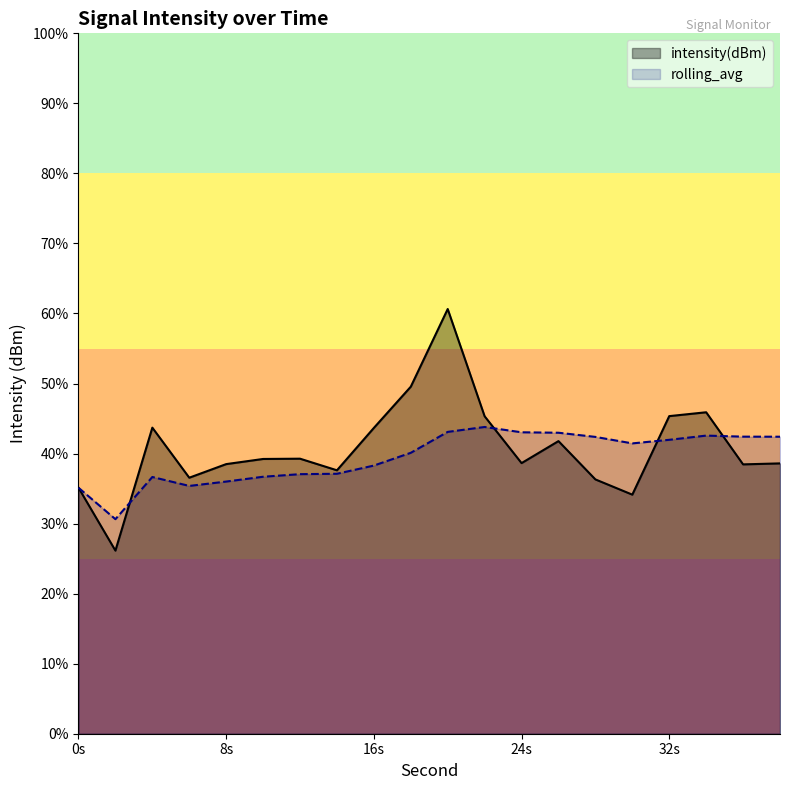

Rank the series by their average value, from highest to lowest.

intensity(dBm), rolling_avg